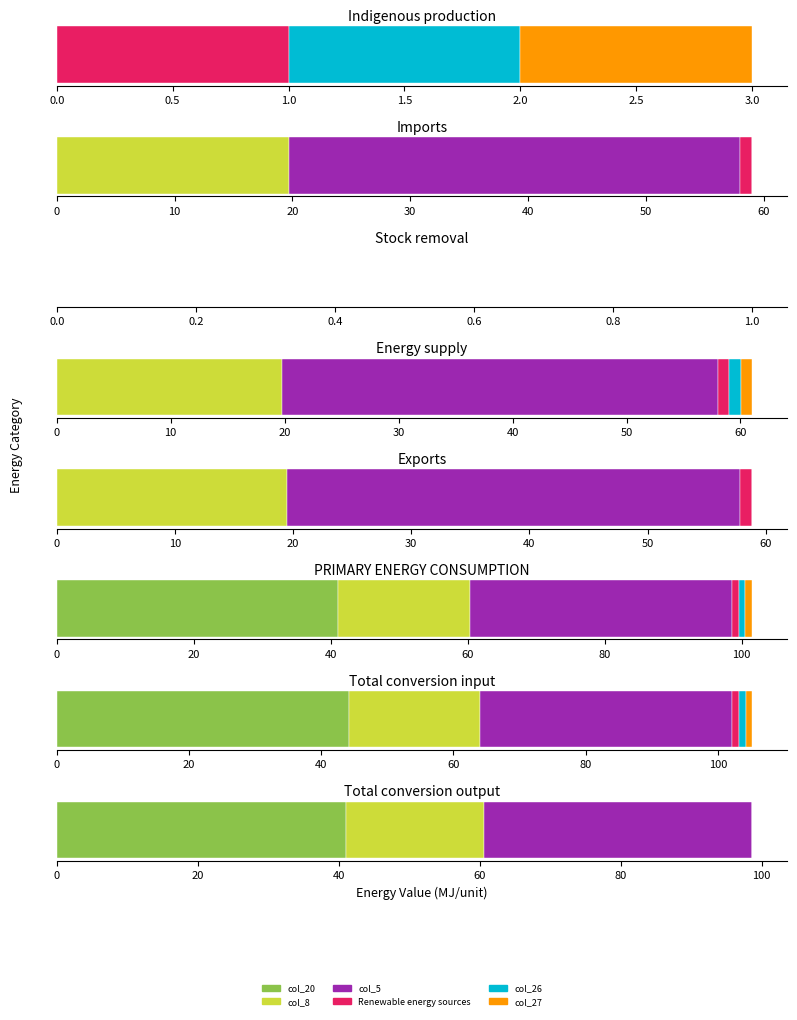

What is the difference between the maximum and minimum values in the col_26 (Hydropower Wind) series?

1.0